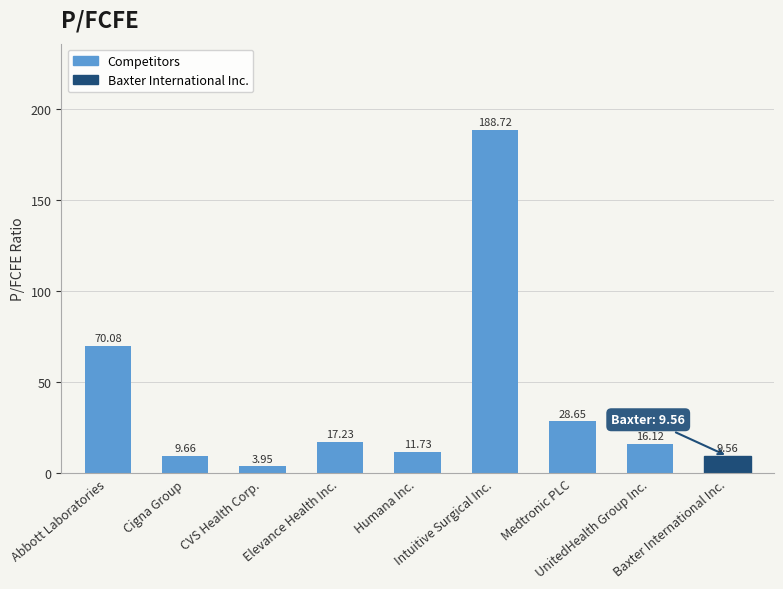

What is the maximum value shown in the chart?

188.7